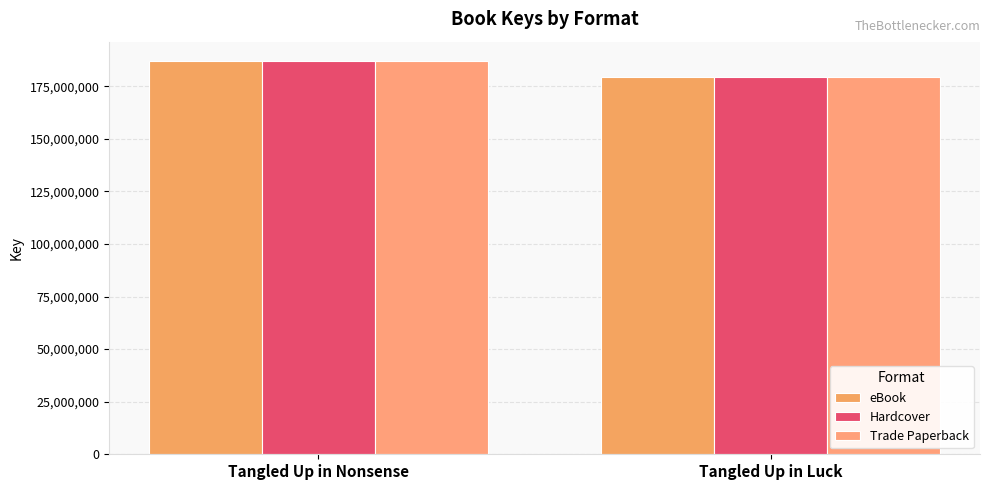

How many groups of bars are there?

2